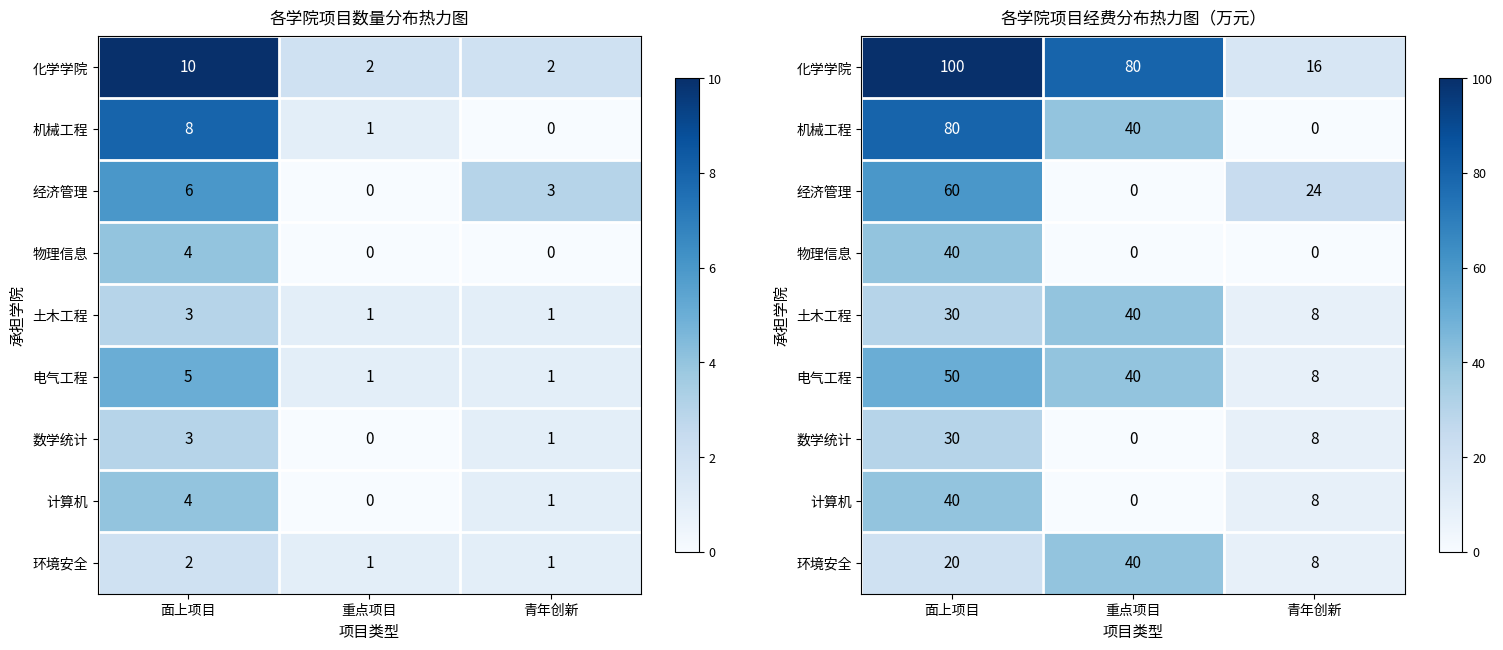

Rank the series by their maximum value, from lowest to highest.

数学统计, 物理信息, 土木工程, 计算机, 环境安全, 电气工程, 经济管理, 机械工程, 化学学院